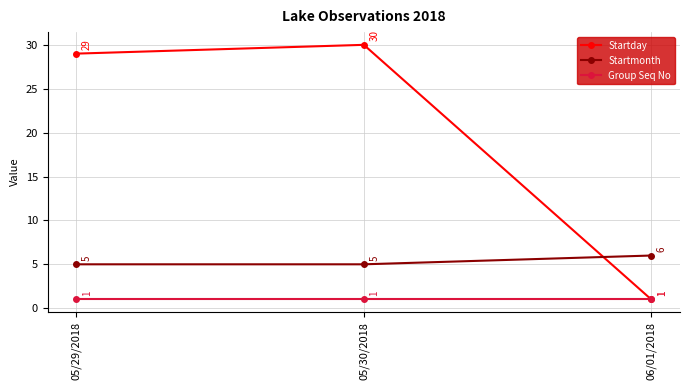

Rank the series by their maximum value, from highest to lowest.

Startday, Startmonth, Group Seq No